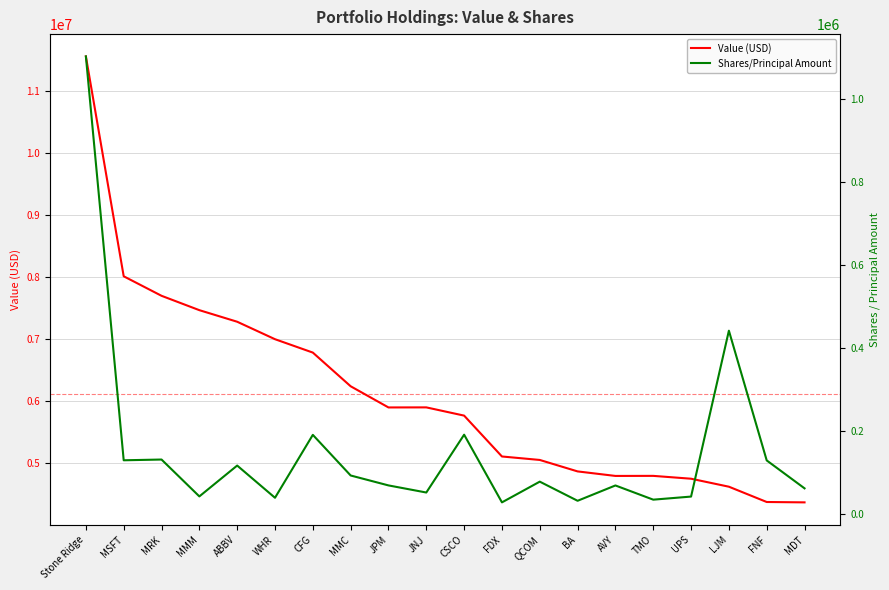

How many data points does each series have?

20